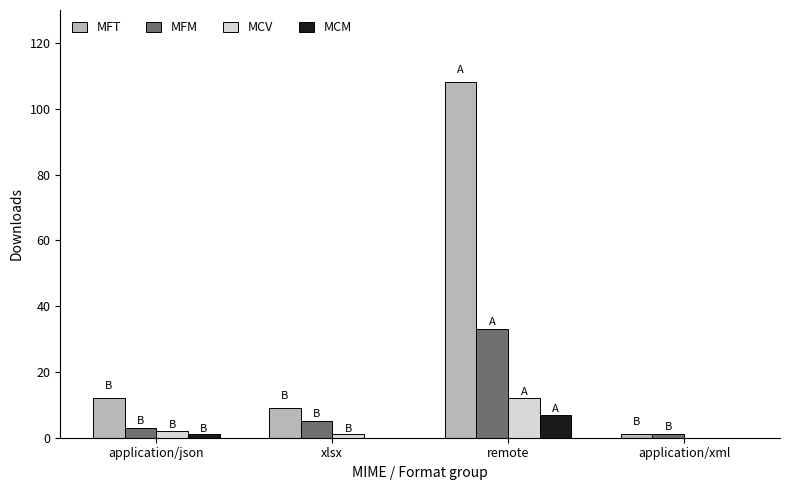

The value of MFT at xlsx is 9. True or false?

True